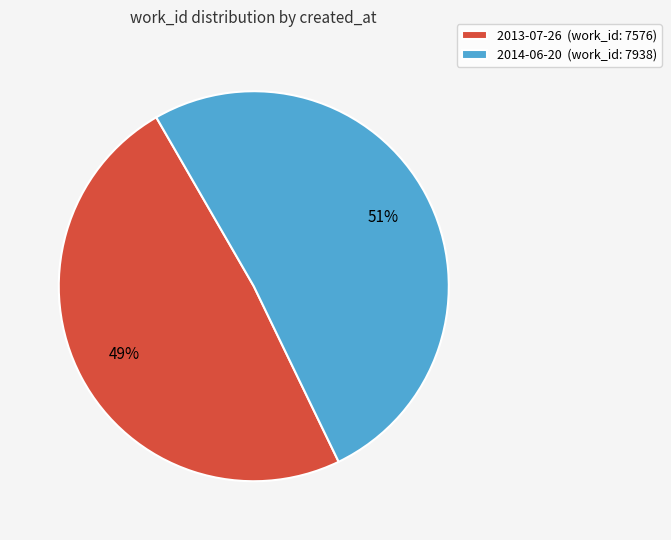

How many segments does this pie chart have?

2